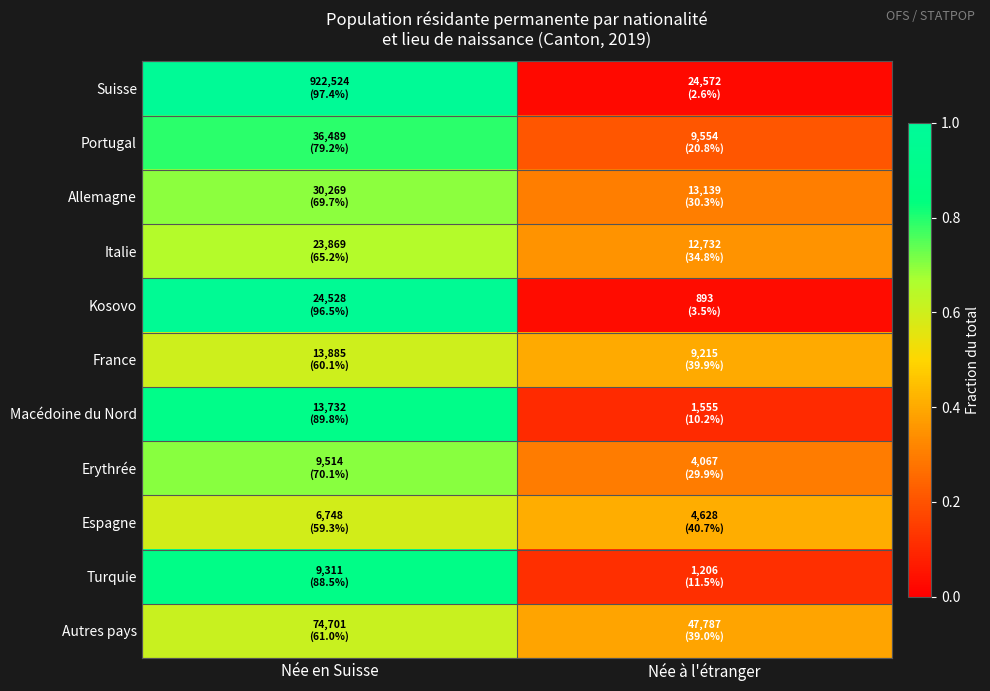

How many categories are shown in the chart?

2